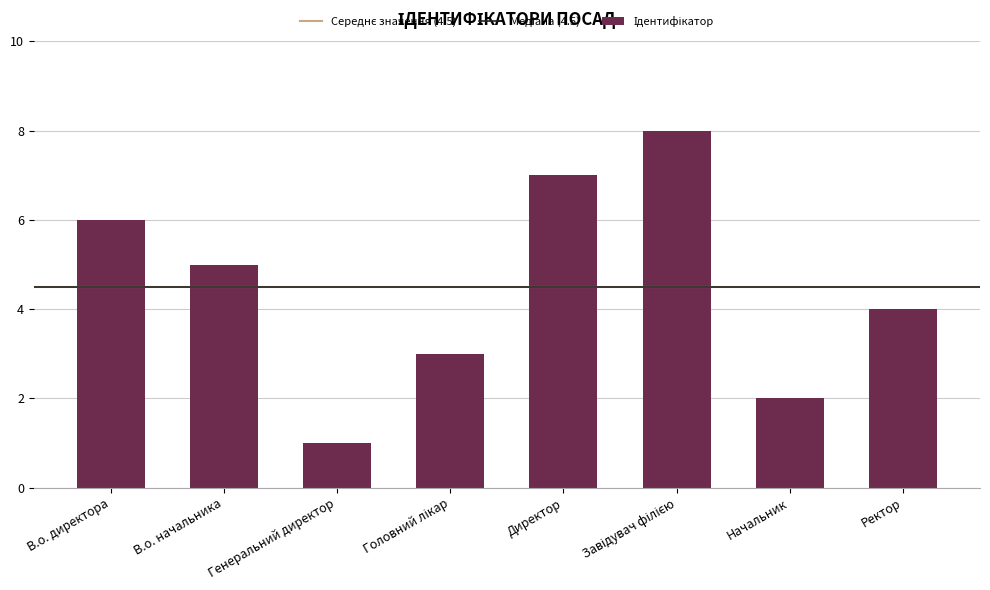

Reading left to right, list all the values displayed in this chart.

6	5	1	3	7	8	2	4